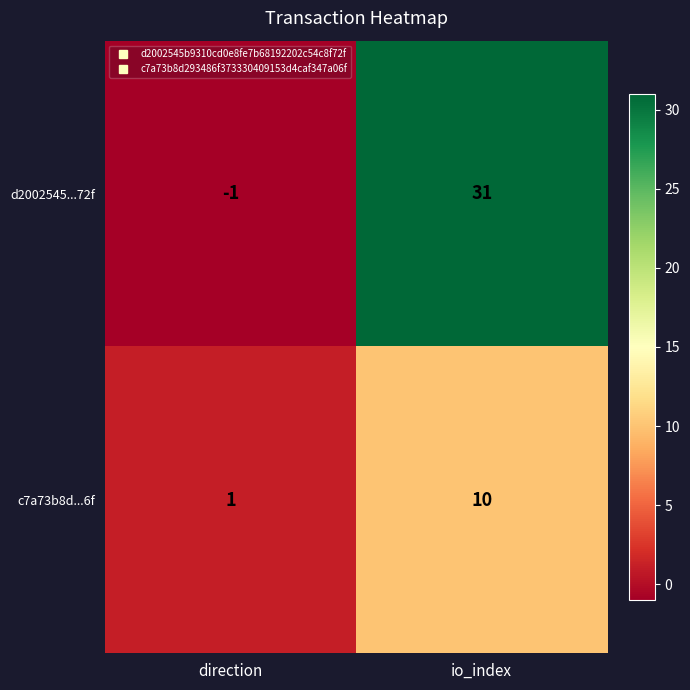

Reading right to left, transcribe all the data shown in this chart.

d2002545...72f: io_index=31	direction=-1
c7a73b8d...6f: io_index=10	direction=1